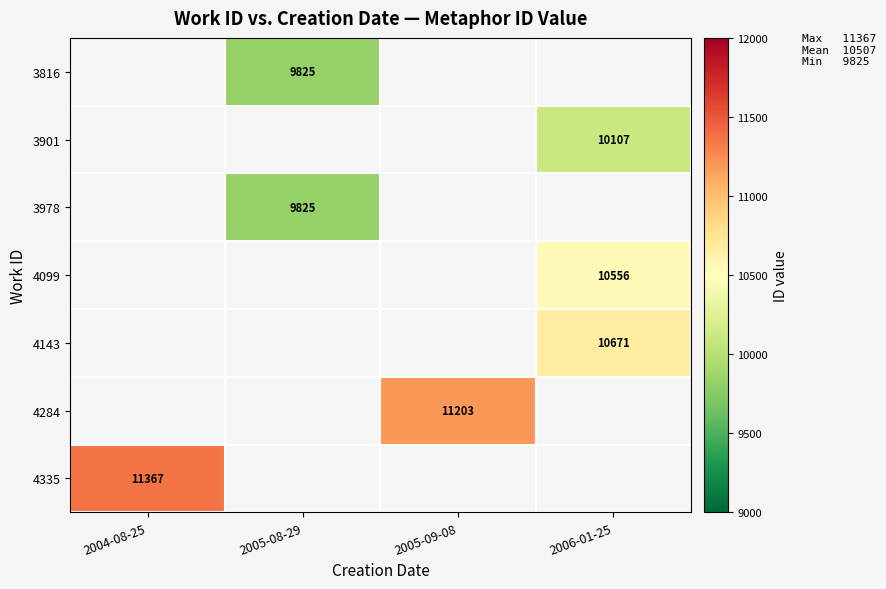

True or false: 3901 has a value of 10107 at 2006-01-25.

True